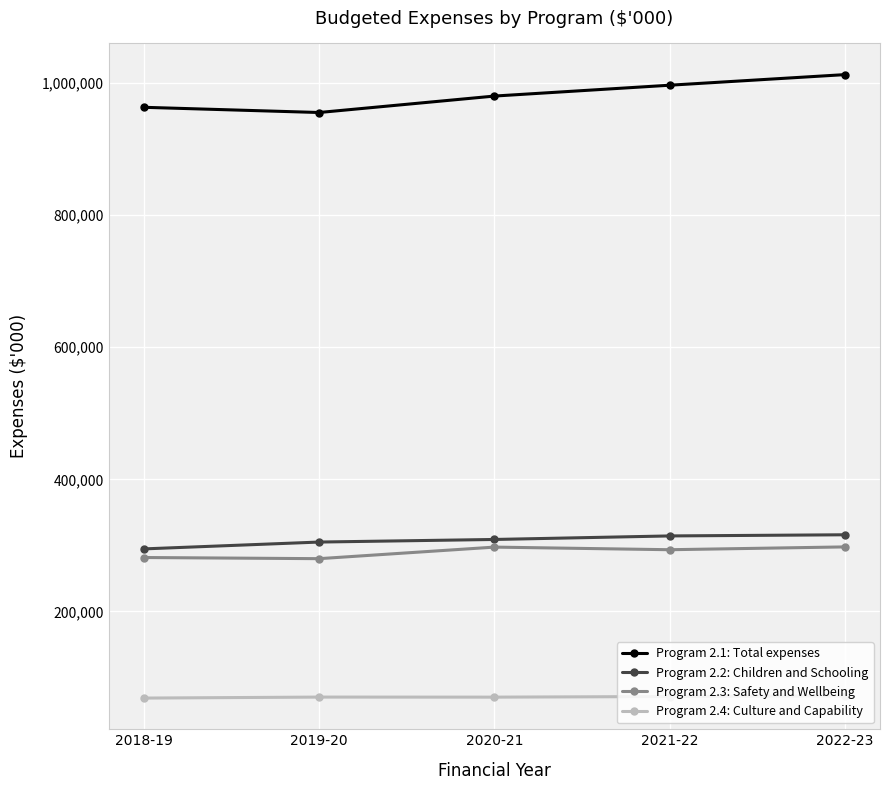

What is the label of the 4th point from the right?

2019-20